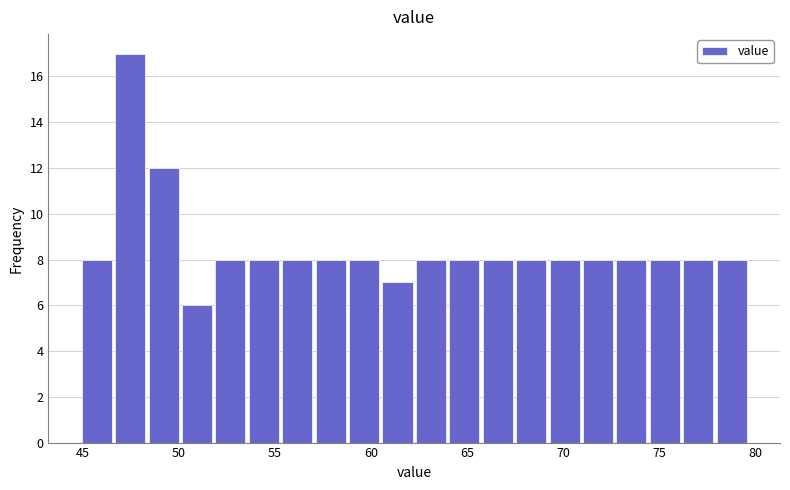

Around what value on the x-axis is the tallest bar? Give the approximate position of its centre, as read against the axis.

47.5